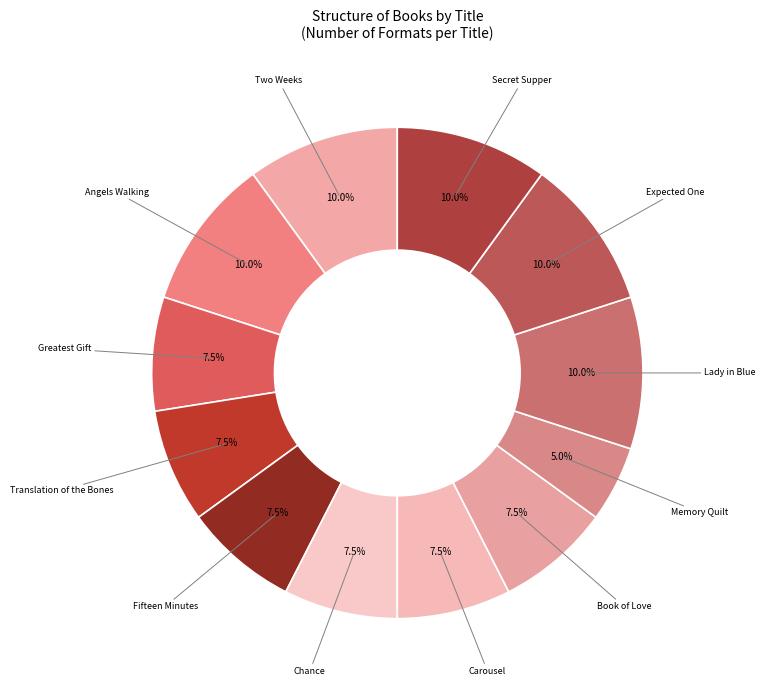

How many slices are in this pie chart?

12